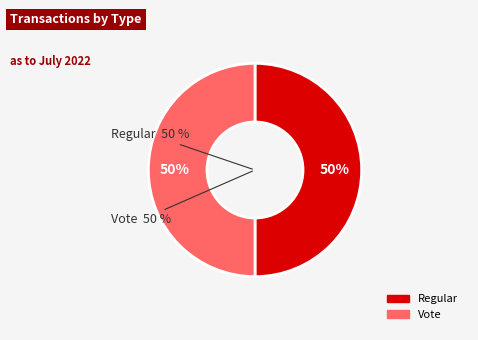

Count the number of slices in the pie.

2